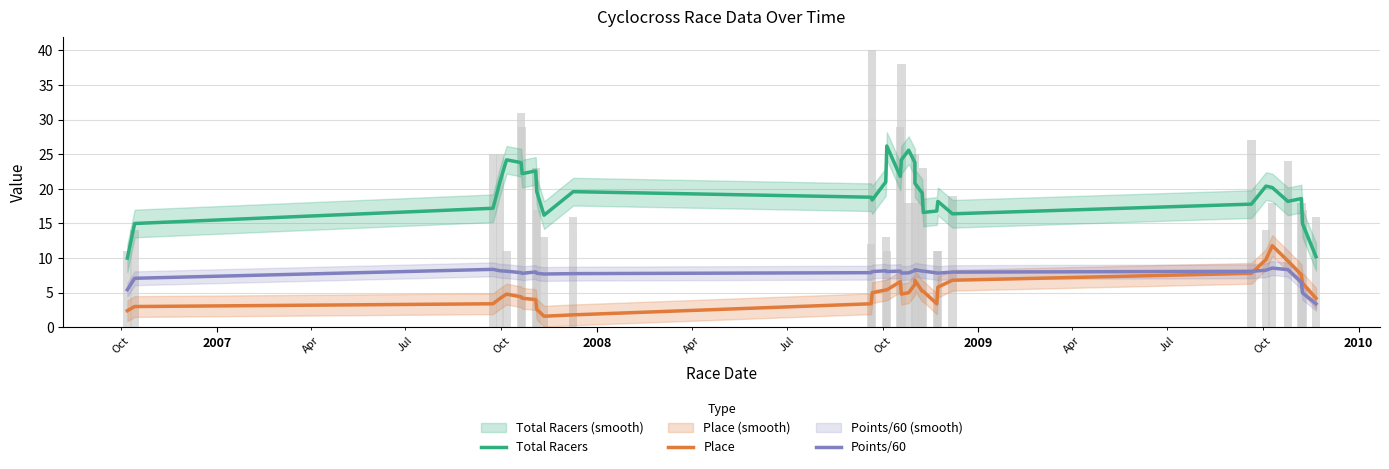

The value of Place at 17 is 6.8. True or false?

False